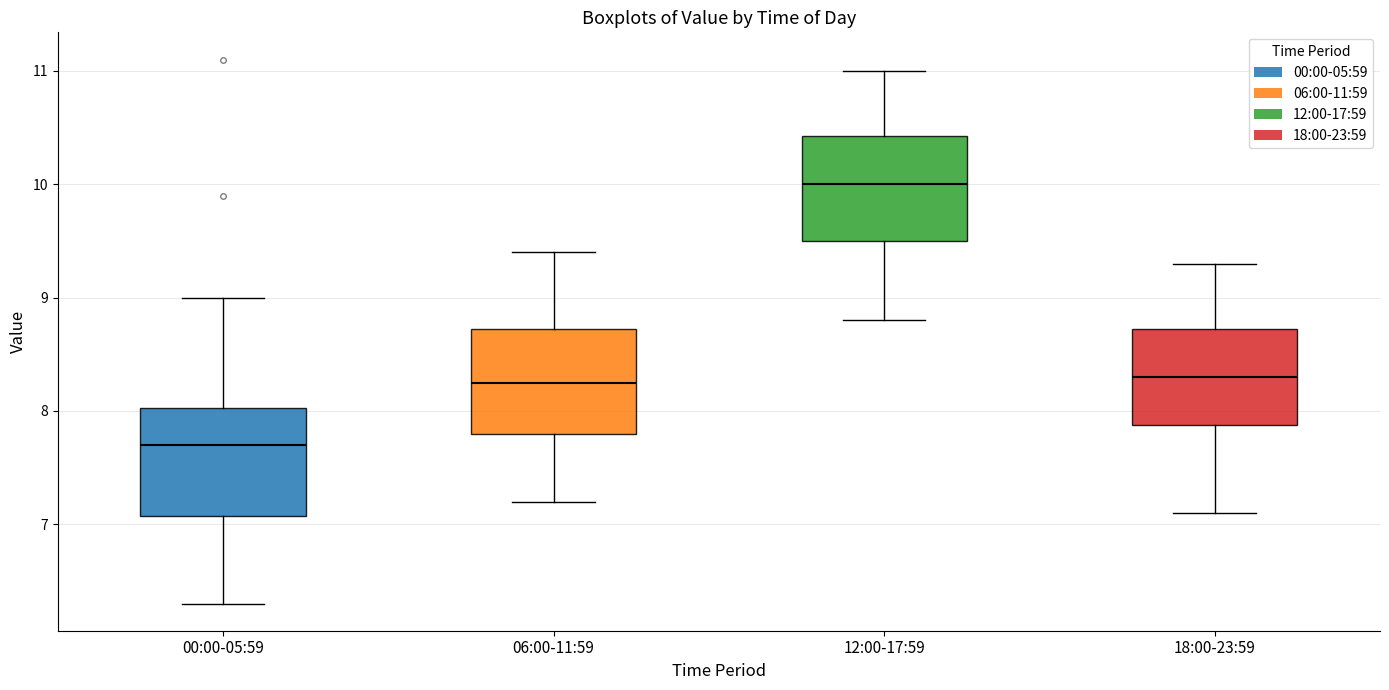

Reading left to right, transcribe this box plot: for each box, give where its median line is, the range the box spans, and where its two whiskers end, as read against the y-axis. The values are not printed on the chart, so give them approximately, as read against the axis.

00:00-05:59: median 7.7, box 7.1 to 8.0, whiskers 6.3 to 9.0
06:00-11:59: median 8.3, box 7.8 to 8.7, whiskers 7.2 to 9.4
12:00-17:59: median 10.0, box 9.5 to 10.4, whiskers 8.8 to 11.0
18:00-23:59: median 8.3, box 7.9 to 8.7, whiskers 7.1 to 9.3